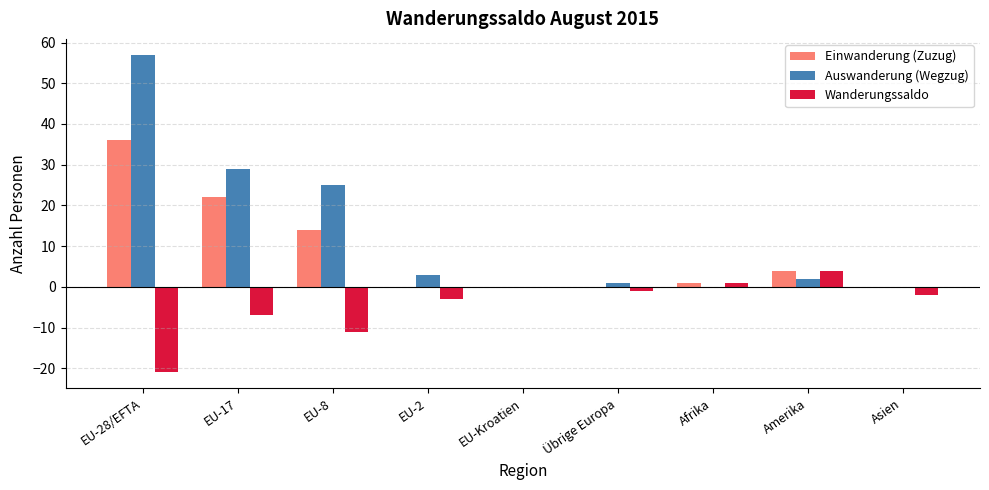

At which category is the sum across all series the highest?

EU-28/EFTA